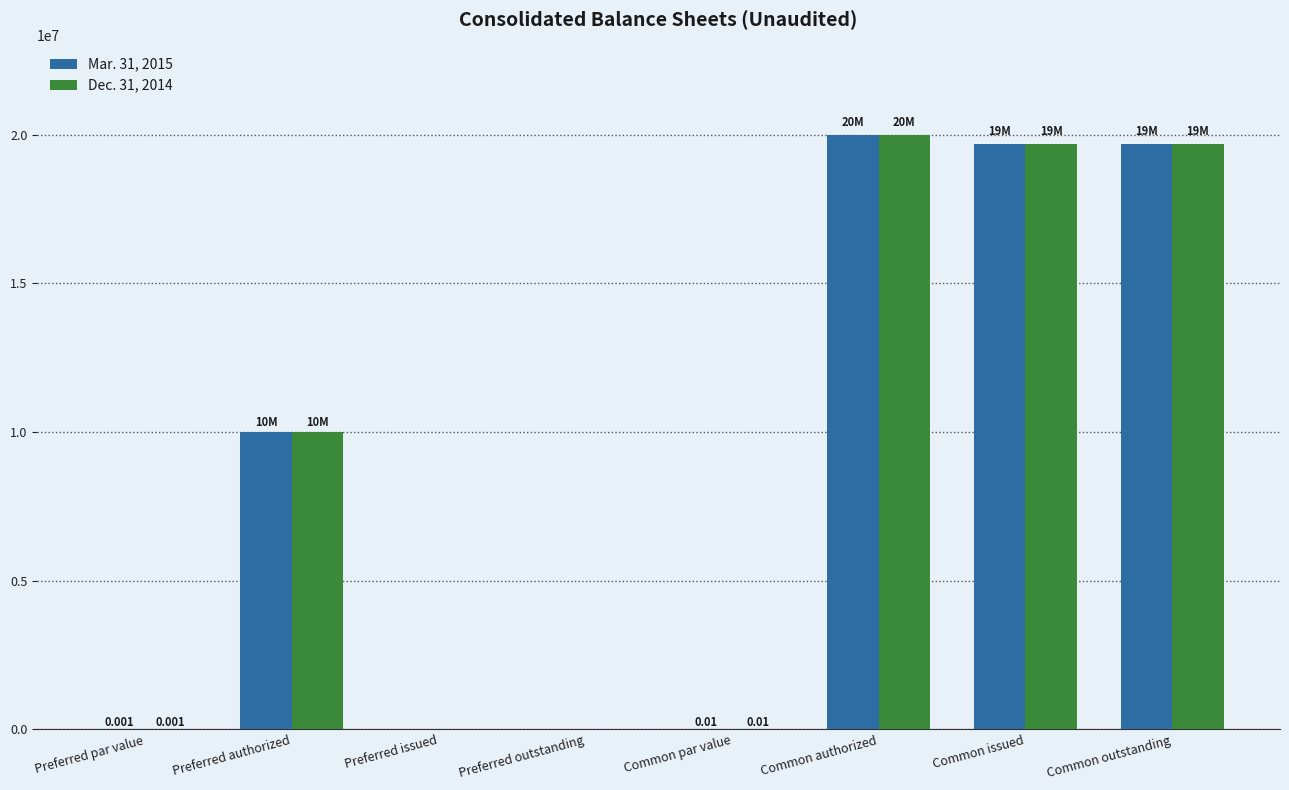

What is the average value of the Mar. 31, 2015 series?

8670000.0